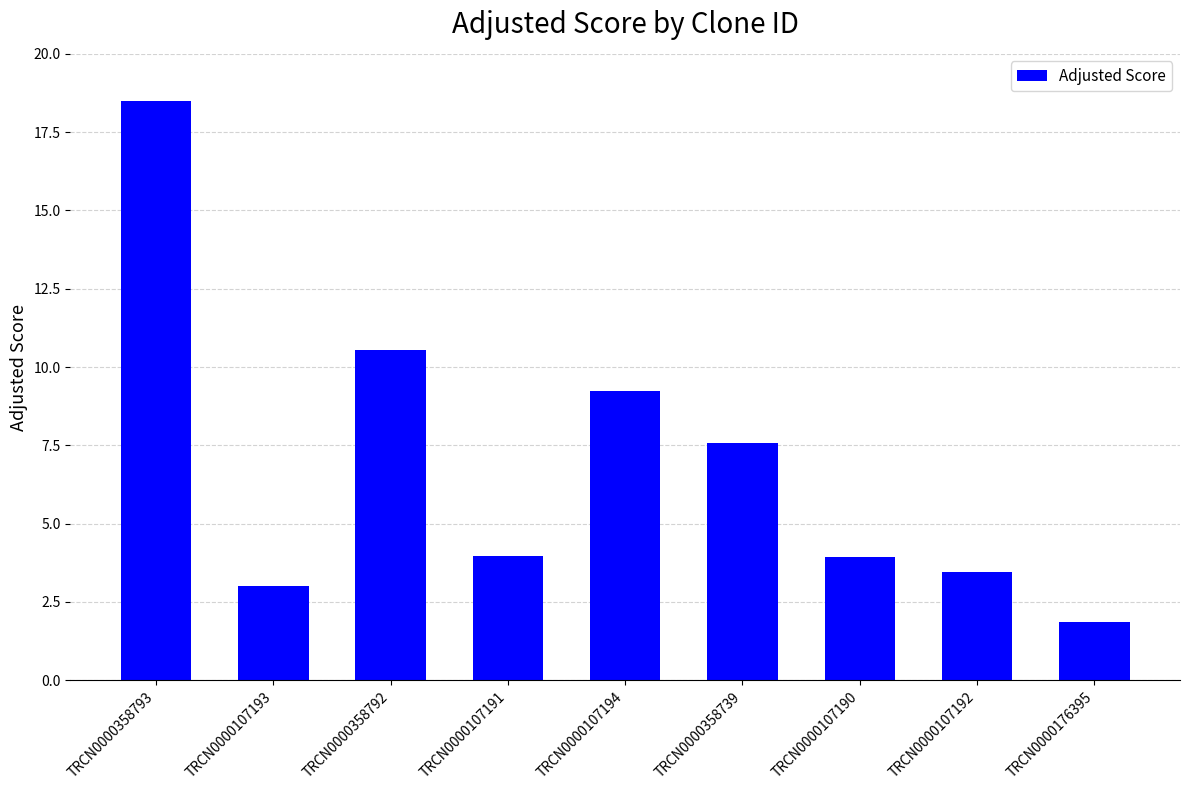

Which label corresponds to the largest value in the chart?

TRCN0000358793